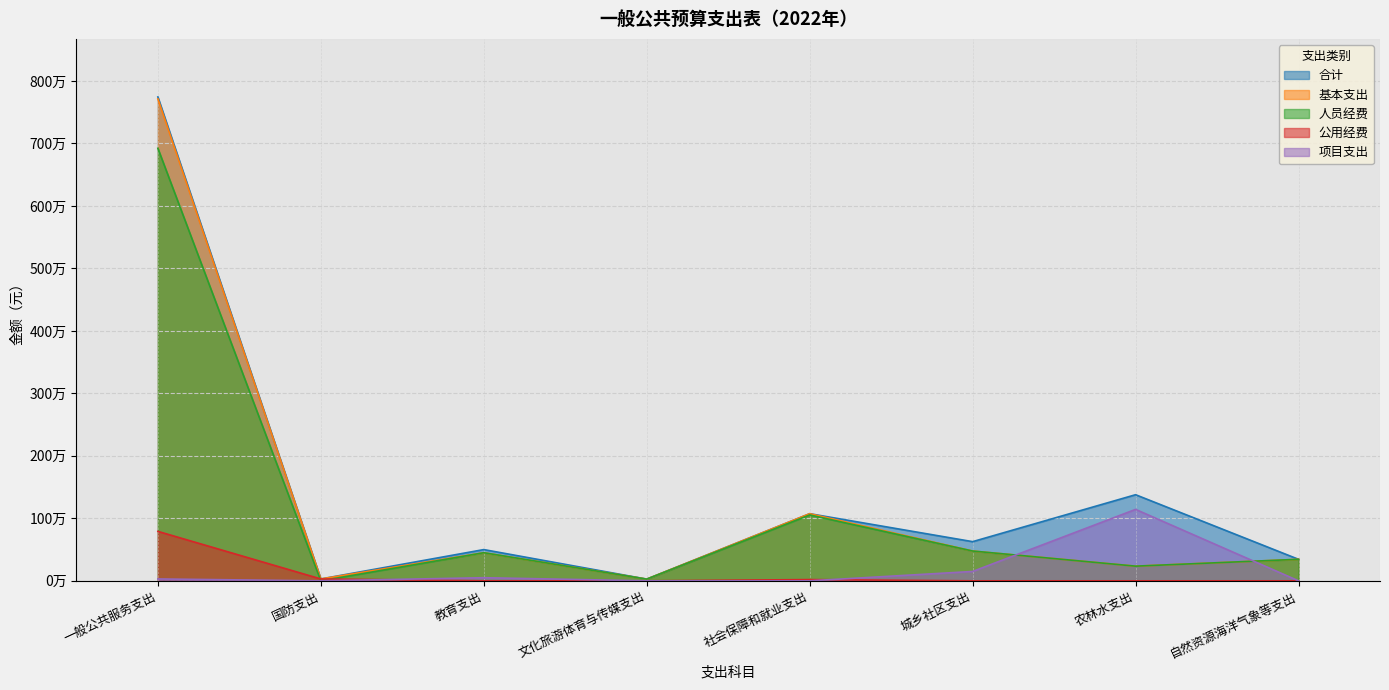

What are all the series names shown in the legend?

合计, 基本支出, 人员经费, 公用经费, 项目支出